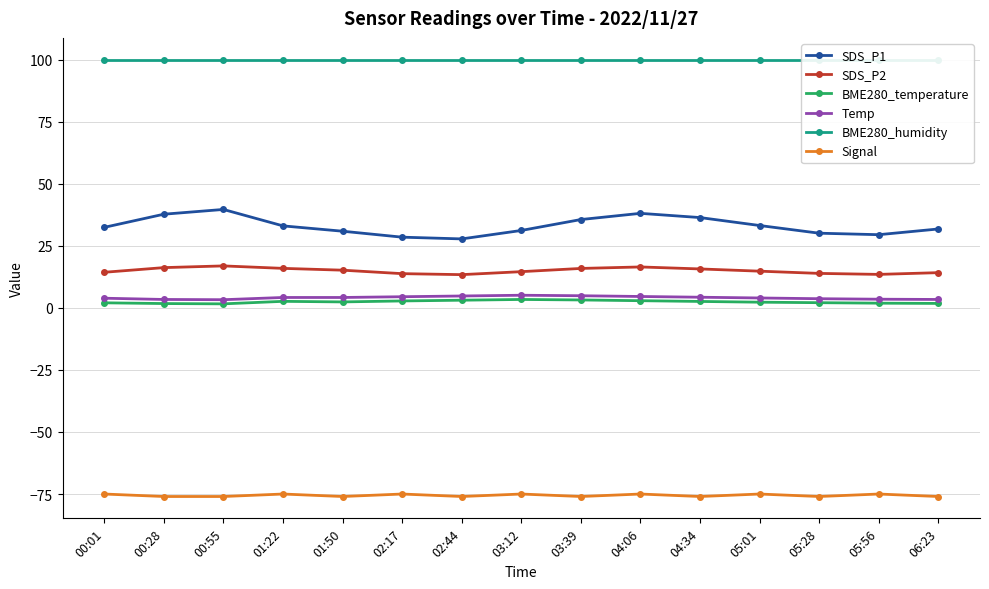

Where is the first local minimum for SDS_P1?

02:44